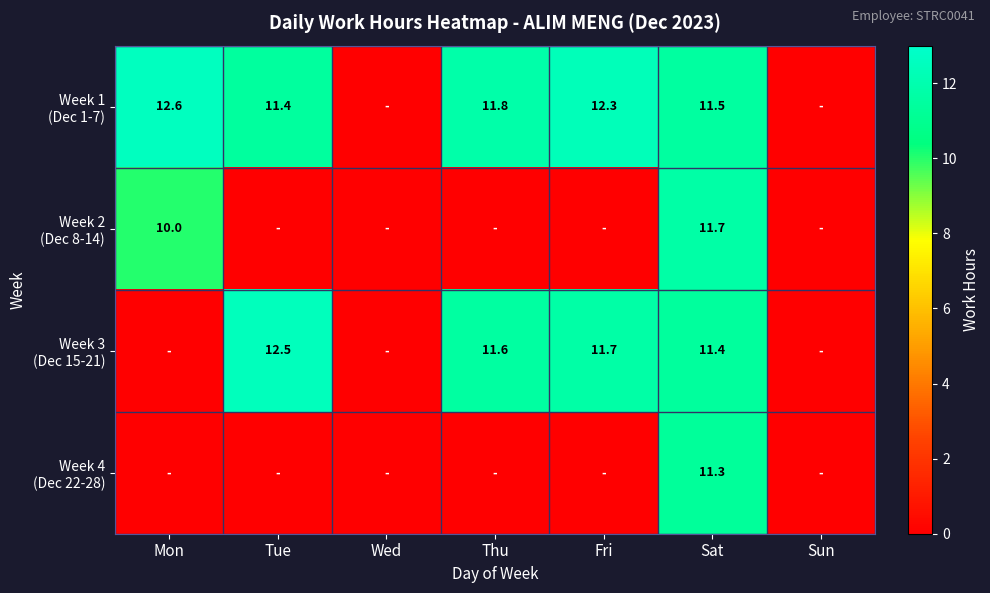

What value does the Week 1 (Dec 1-7) series have at Sat?

11.5